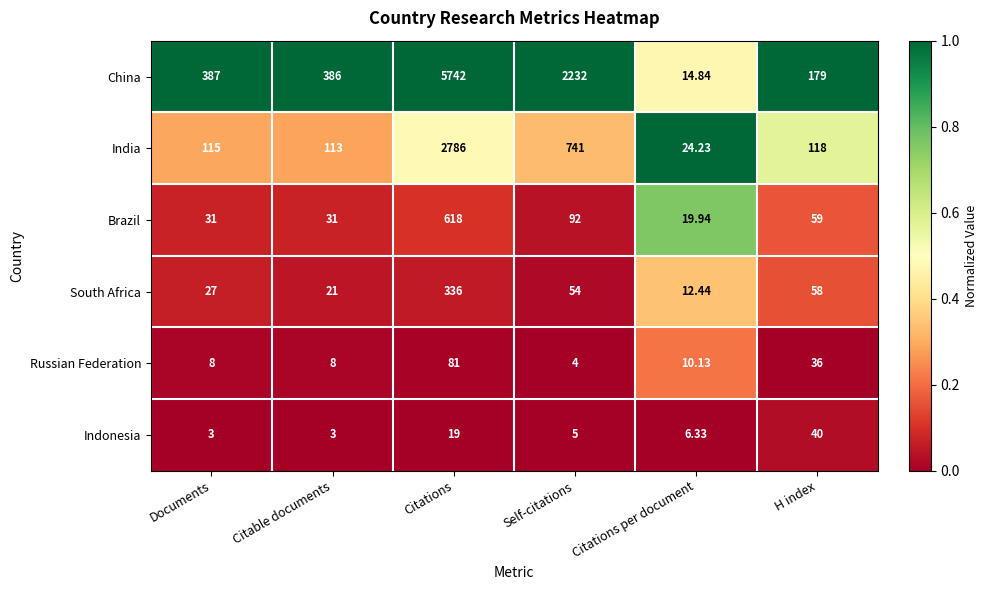

Rank the series at Documents from highest to lowest value.

China, India, Brazil, South Africa, Russian Federation, Indonesia